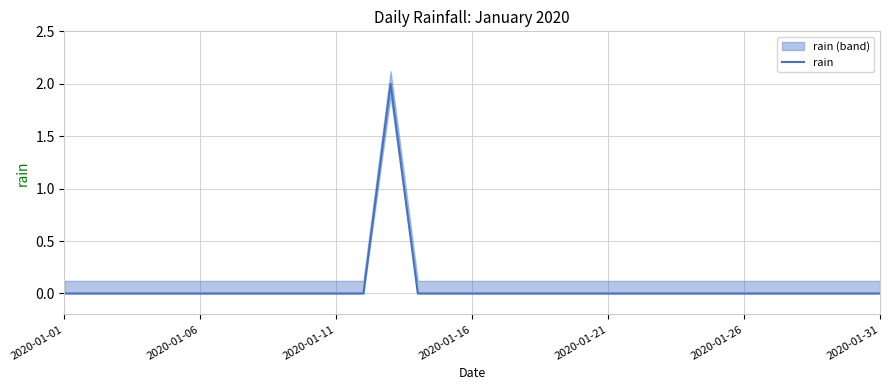

Reading right to left, what are all the values shown in this chart?

0	0	0	0	0	0	0	0	0	0	0	0	0	0	0	0	0	0	2	0	0	0	0	0	0	0	0	0	0	0	0